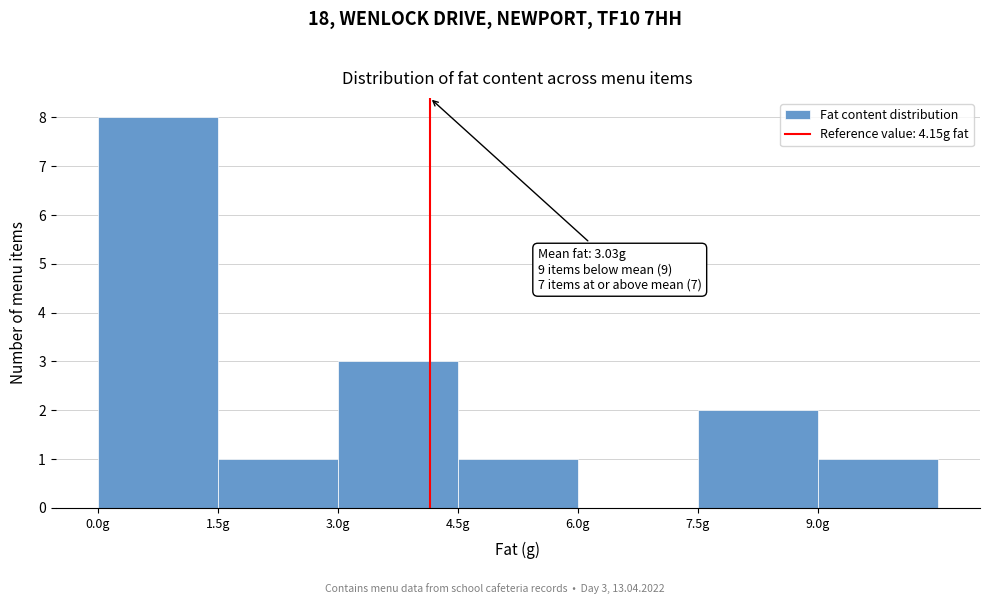

Which range on the x-axis has the tallest bar?

0.0 to 1.5